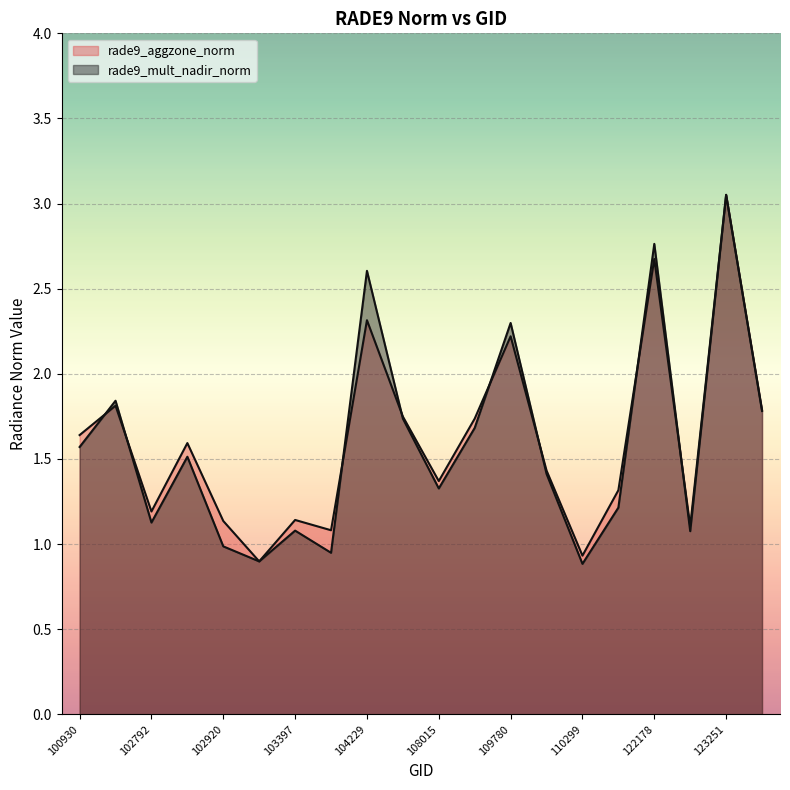

How many data points in rade9_mult_nadir_norm (line) are less than 1?

4